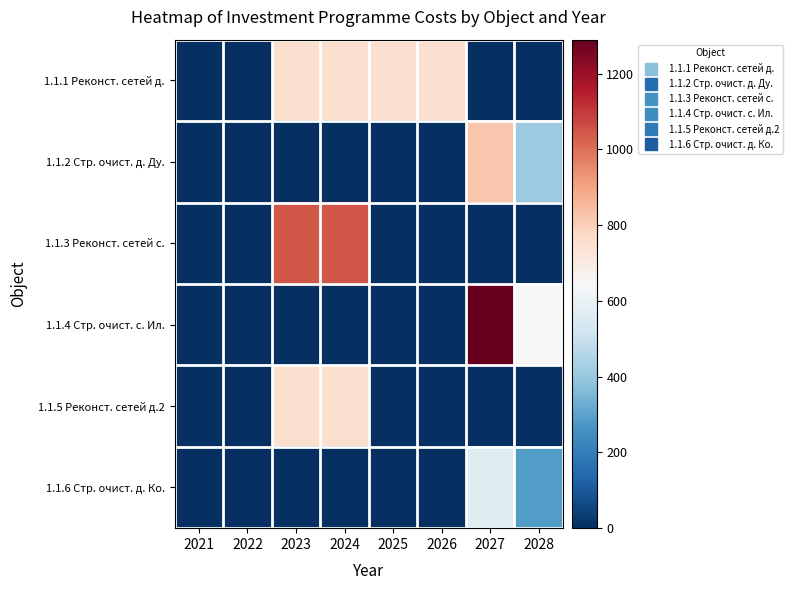

At how many categories does at least one series exceed 947?

3